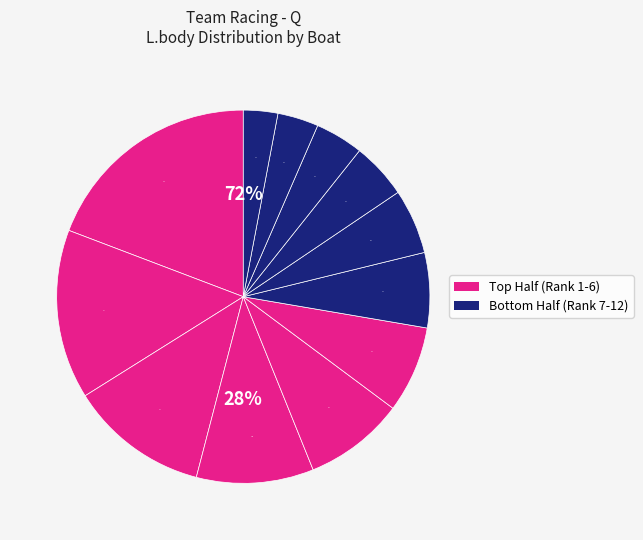

To the nearest percent, what is the difference between the largest and smallest slice percentages?

16%